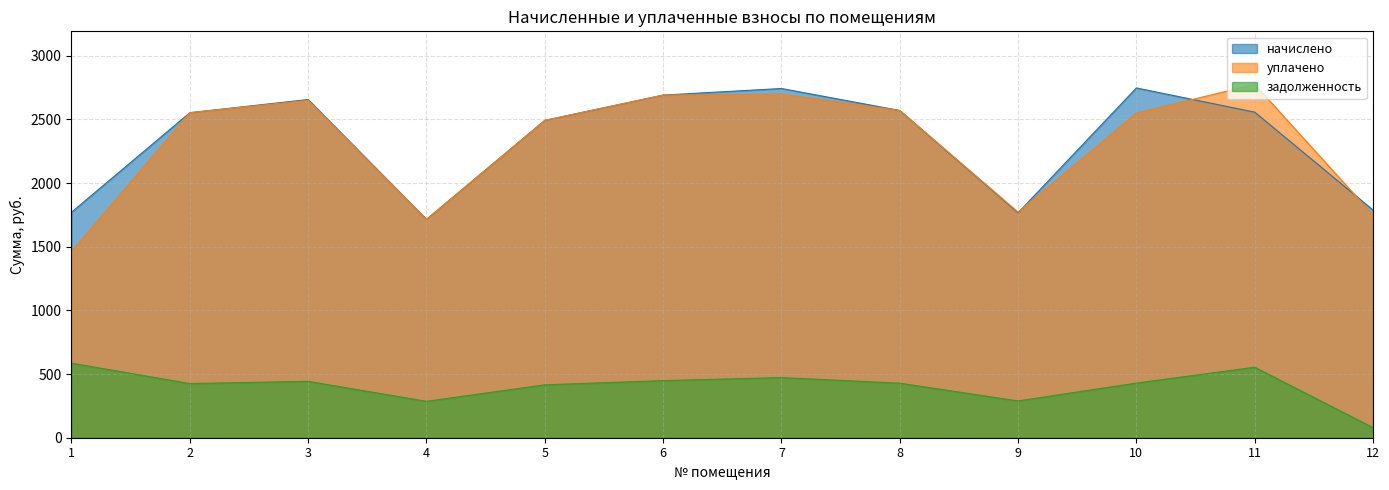

List the labels in order of начислено value, smallest first.

4, 9, 1, 12, 5, 2, 11, 8, 3, 6, 7, 10